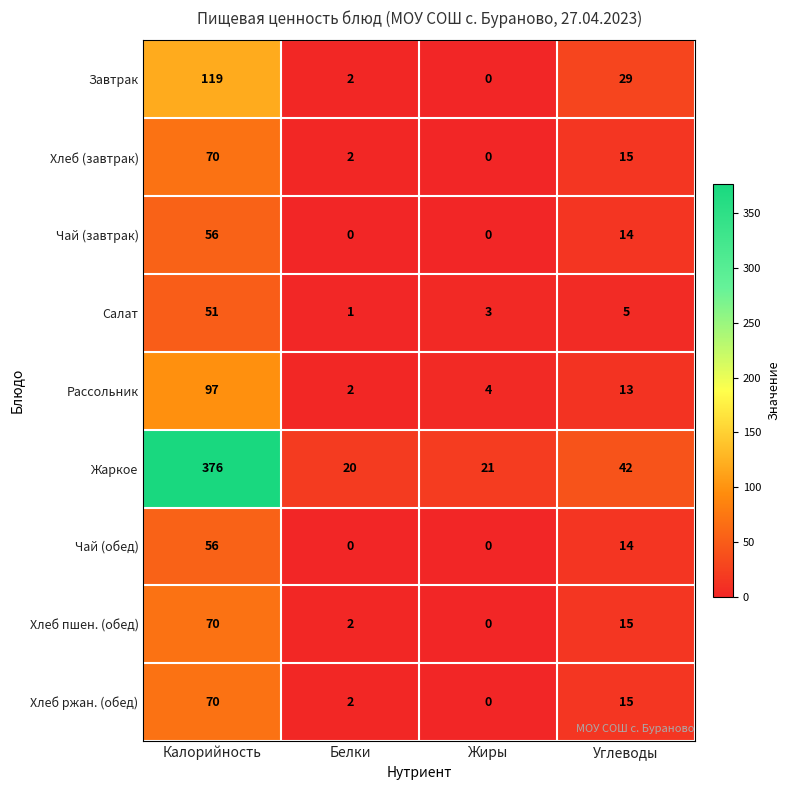

The value of Салат at Углеводы is 5. True or false?

True